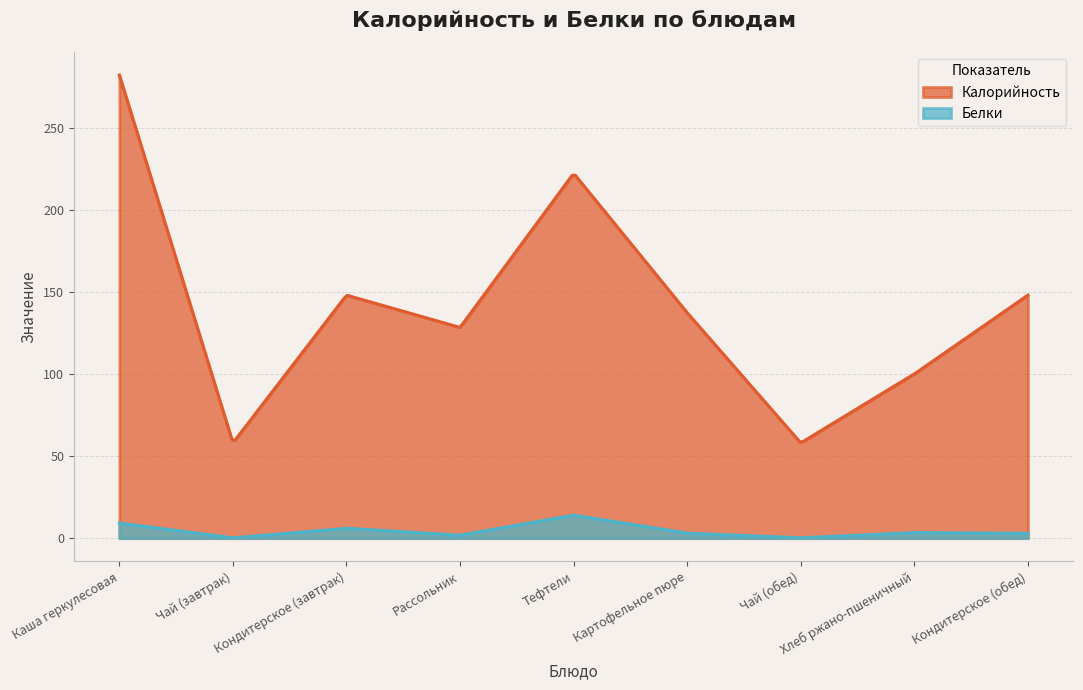

Reading left to right, transcribe all the data shown in this chart.

Калорийность: Каша геркулесовая=282.0	Чай (завтрак)=58.0	Кондитерское (завтрак)=148.0	Рассольник=128.3	Тефтели=222.2	Картофельное пюре=137.2	Чай (обед)=58.0	Хлеб ржано-пшеничный=100.0	Кондитерское (обед)=148.0
Белки: Каша геркулесовая=9.2	Чай (завтрак)=0.2	Кондитерское (завтрак)=6.0	Рассольник=1.8	Тефтели=14.0	Картофельное пюре=3.1	Чай (обед)=0.2	Хлеб ржано-пшеничный=3.4	Кондитерское (обед)=2.9